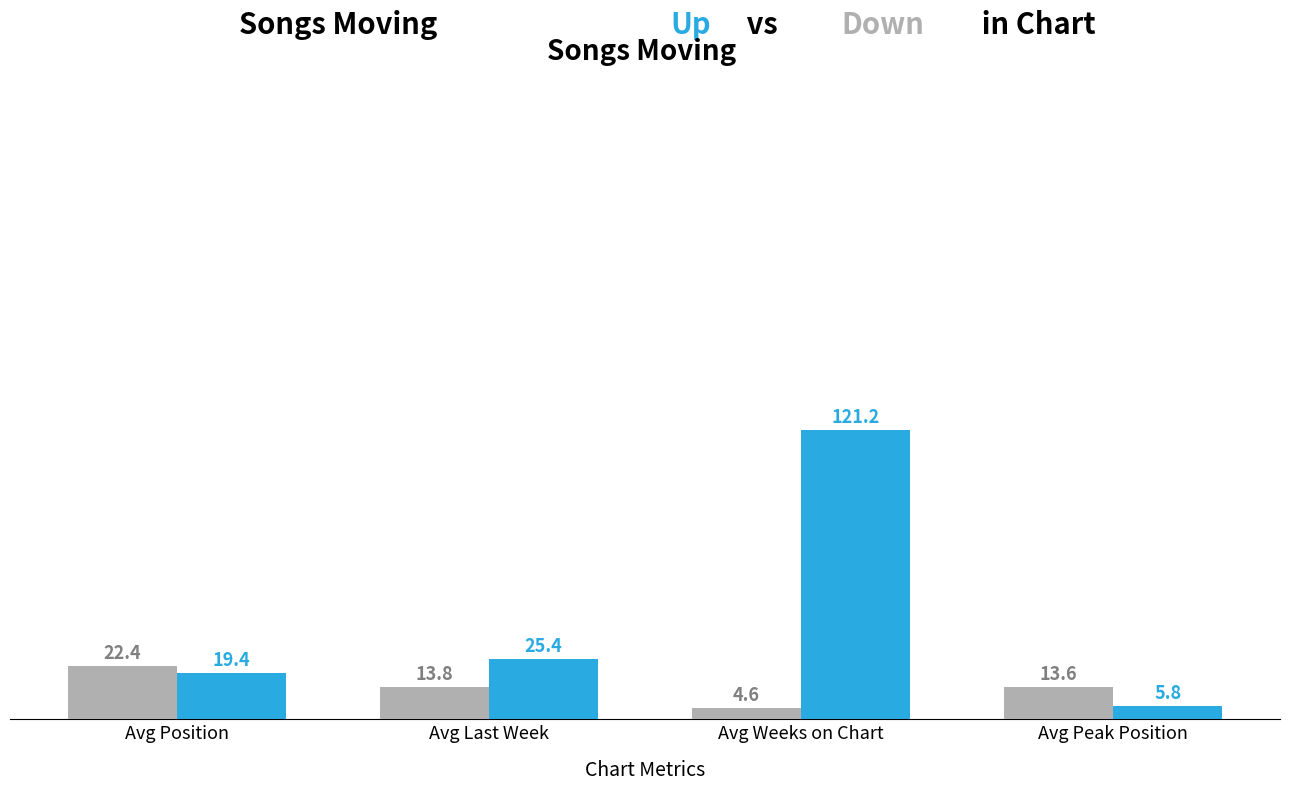

At which category is the sum across all series the highest?

Avg Weeks on Chart